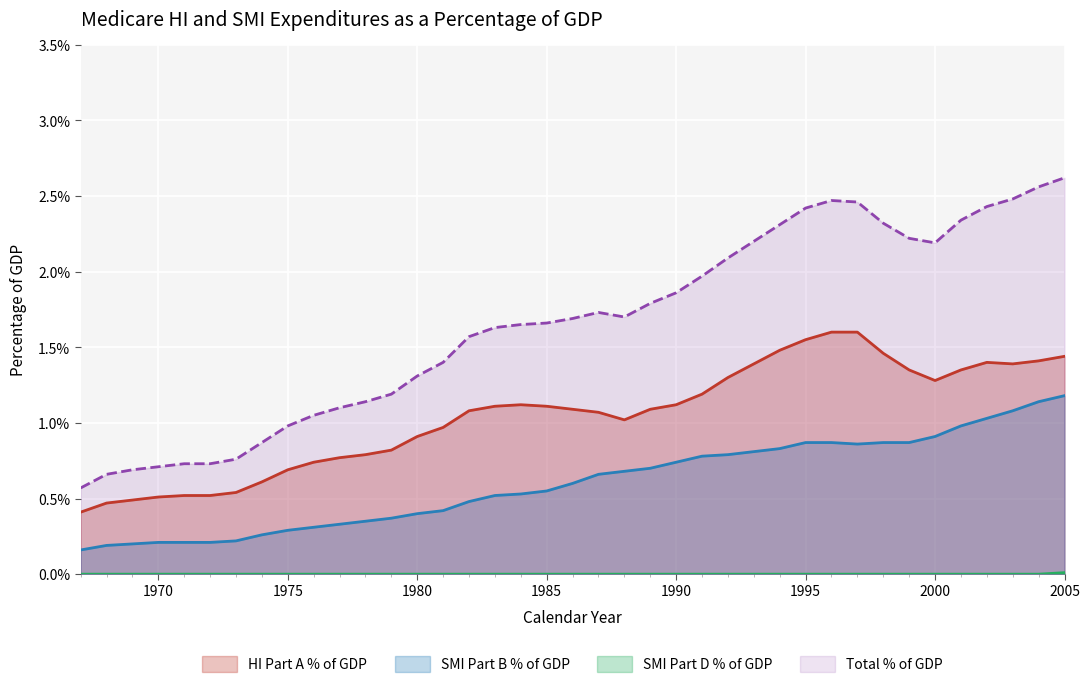

At which category does the chart reach its peak across all series?

2005